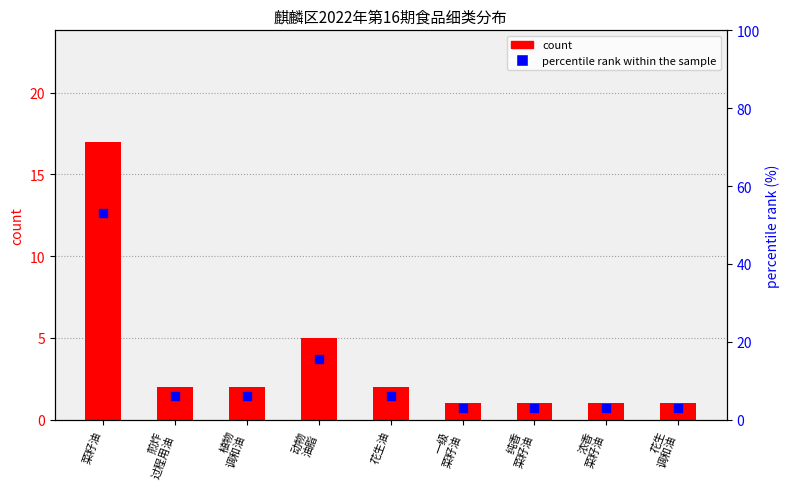

Which series contains the lowest Y value?

count